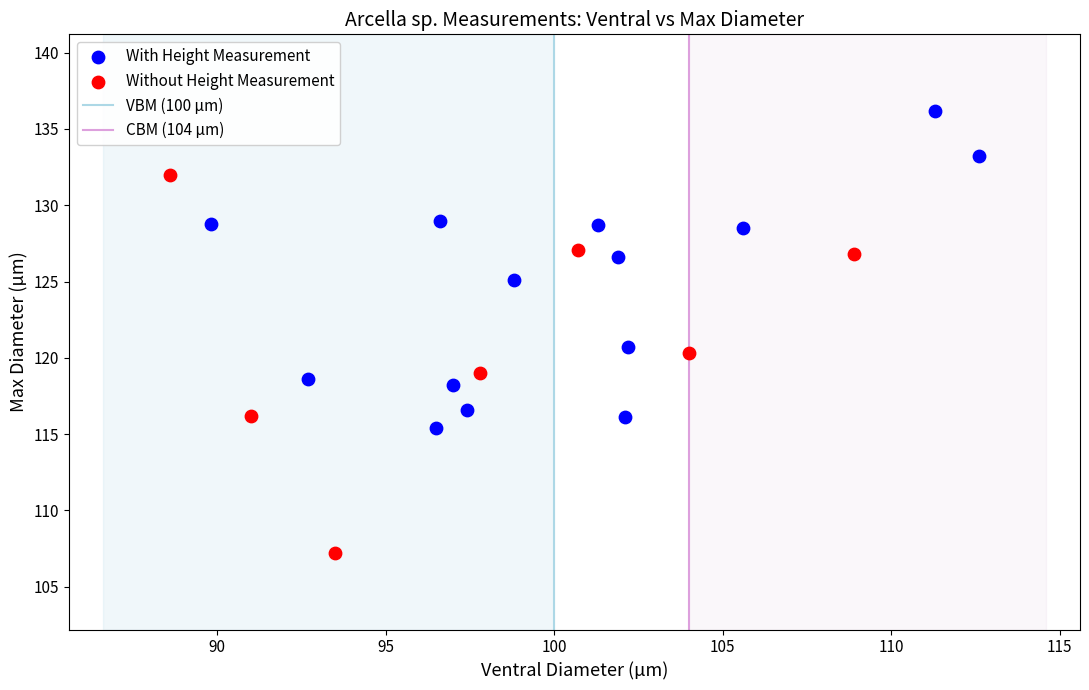

Which series has the widest spread of Y values?

Without Height Measurement